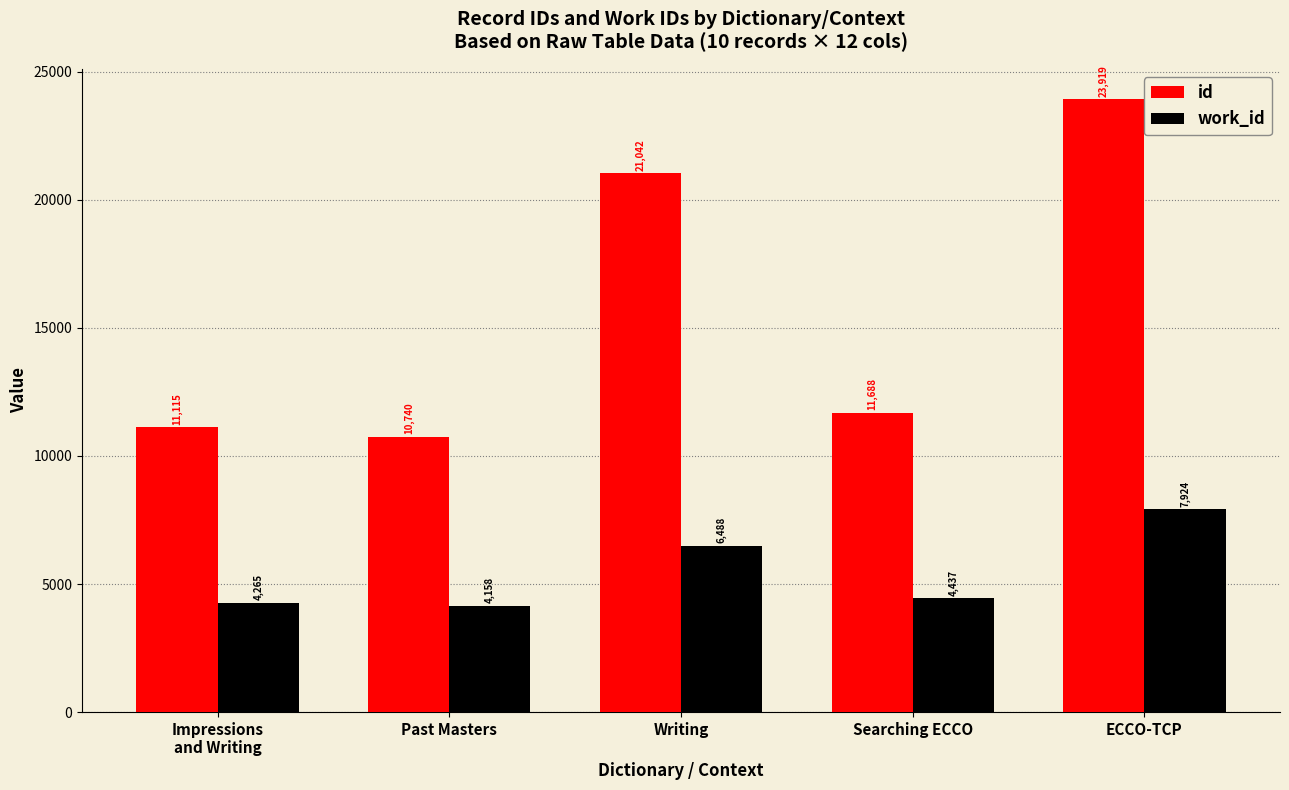

What is the approximate value of id at Past Masters, to the nearest 10?

10740